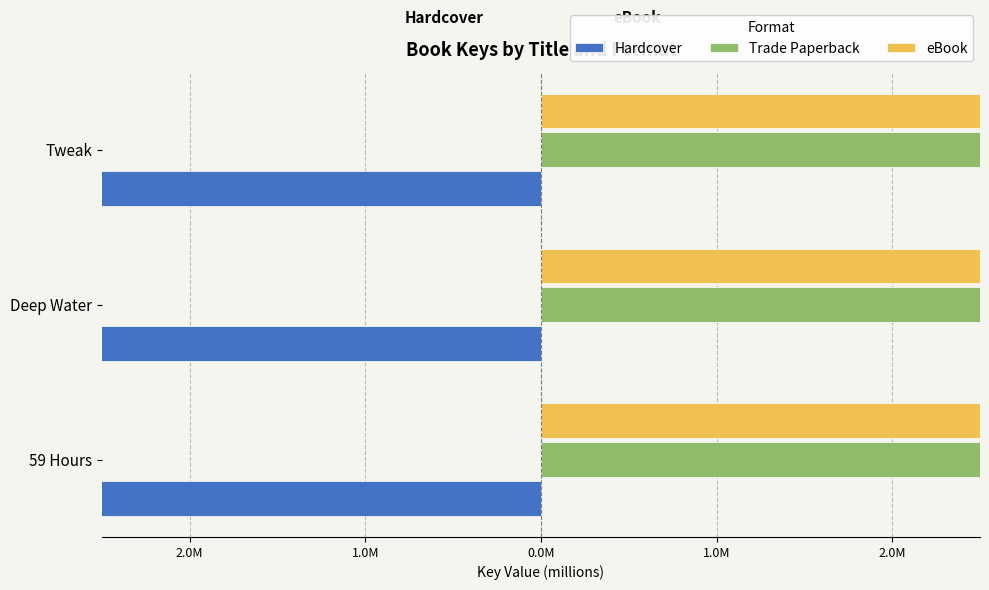

What is the label of the 2nd bar from the right?

Deep Water